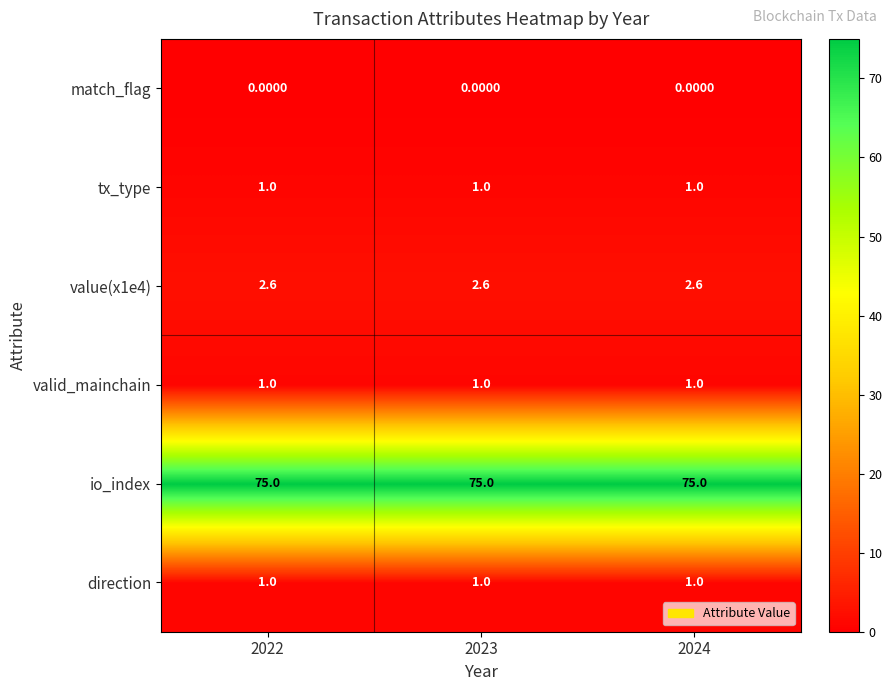

How many data points does each series have?

3